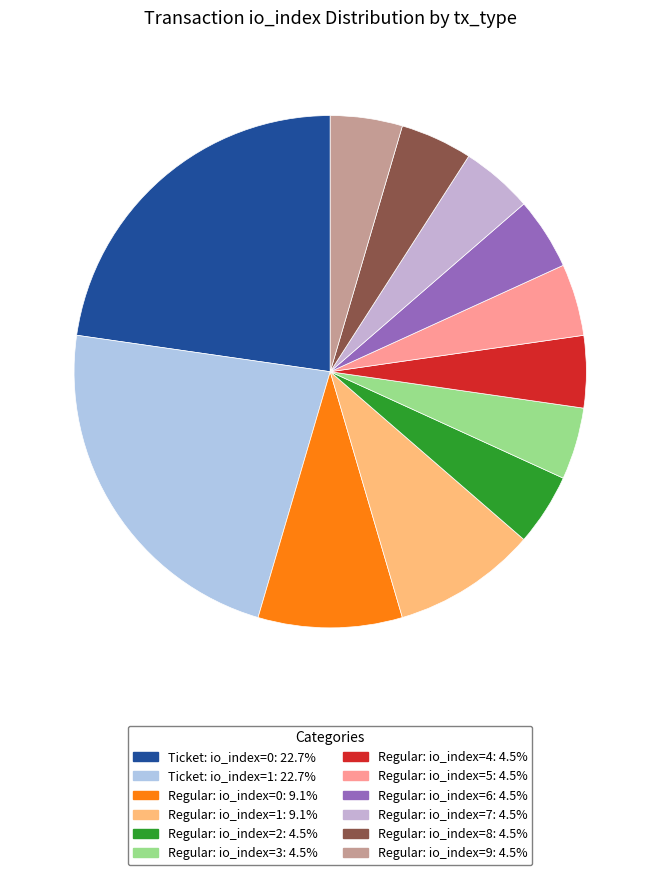

To the nearest percent, what is the difference between the largest and smallest slice percentages?

18%